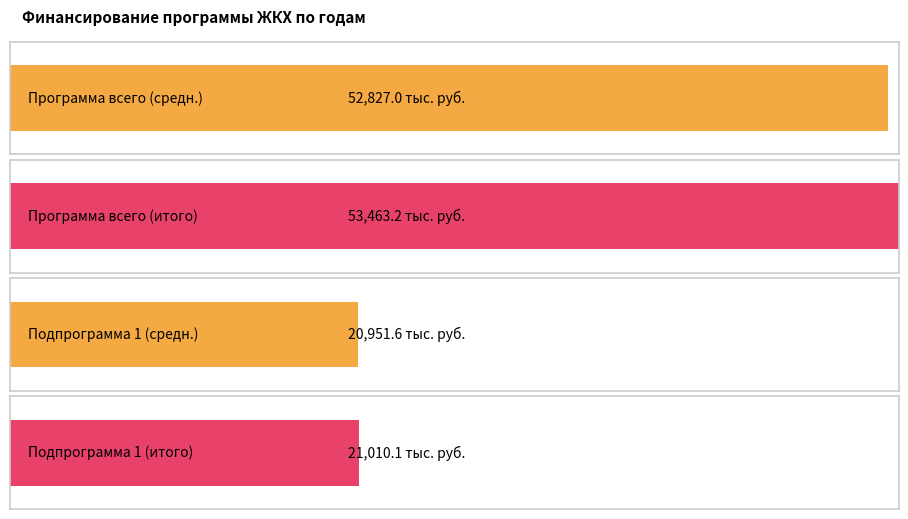

How many data points in Задача 1.2 are above 20610?

4